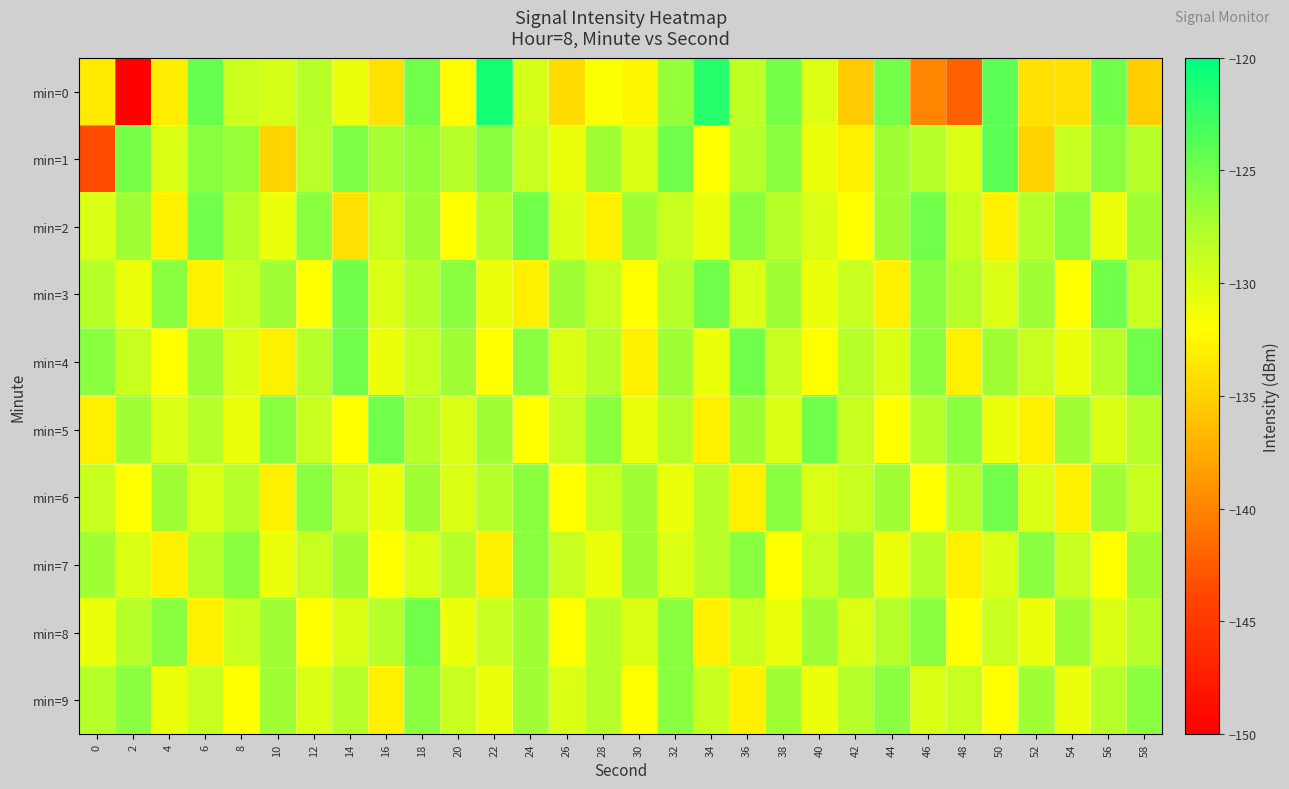

Between 2 and 22, which series saw the biggest shift?

min=0